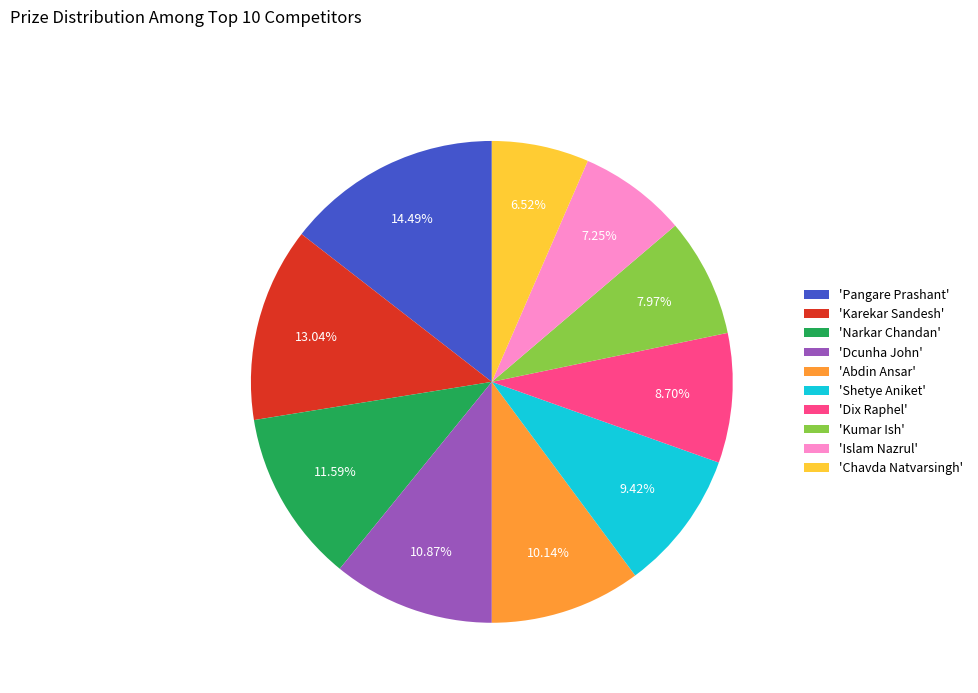

Rank the categories by value from lowest to highest.

'Chavda Natvarsingh', 'Islam Nazrul', 'Kumar Ish', 'Dix Raphel', 'Shetye Aniket', 'Abdin Ansar', 'Dcunha John', 'Narkar Chandan', 'Karekar Sandesh', 'Pangare Prashant'